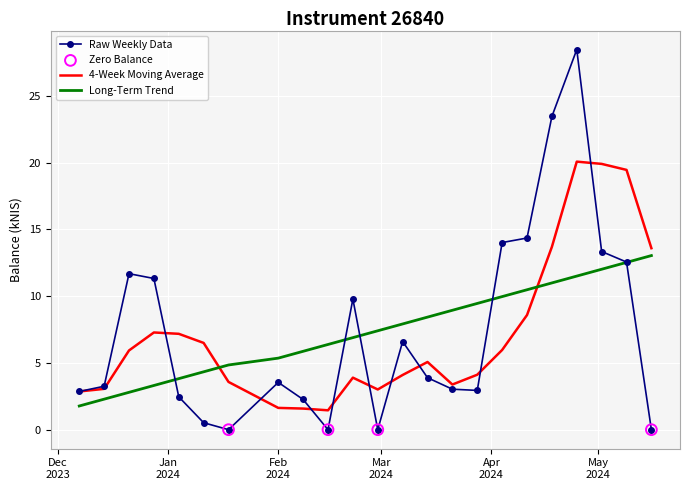

Which series has the widest spread of values?

Raw Weekly Data